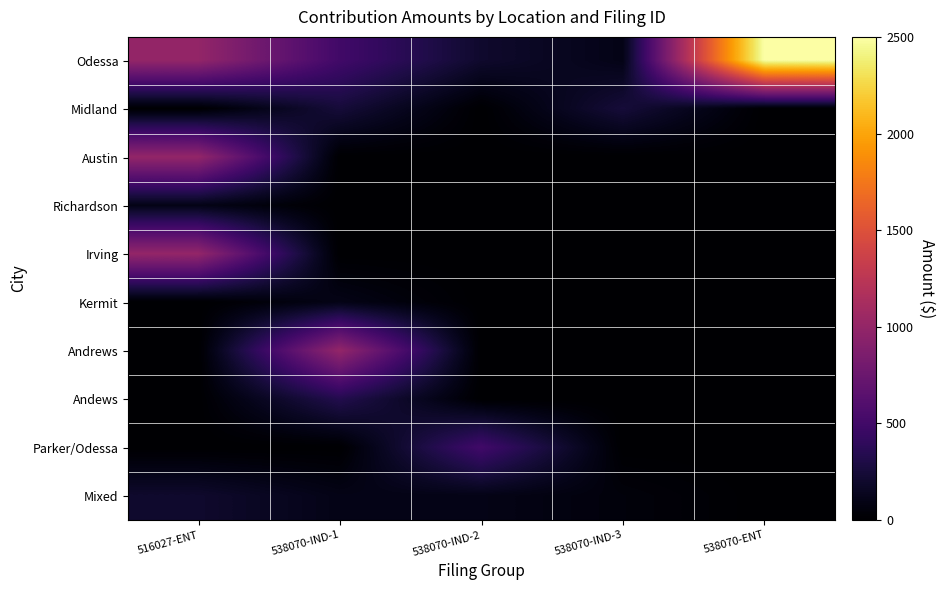

Which series changed the most between 538070-IND-1 and 538070-IND-3?

Andrews